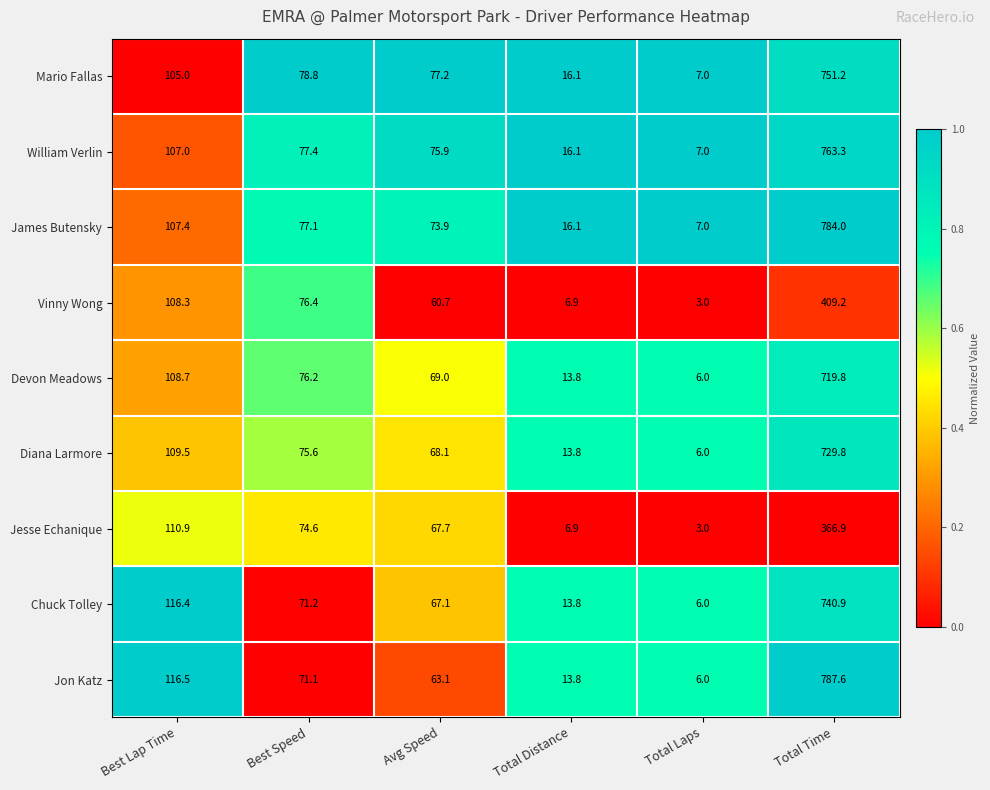

How many values in the Devon Meadows series are below 76?

3